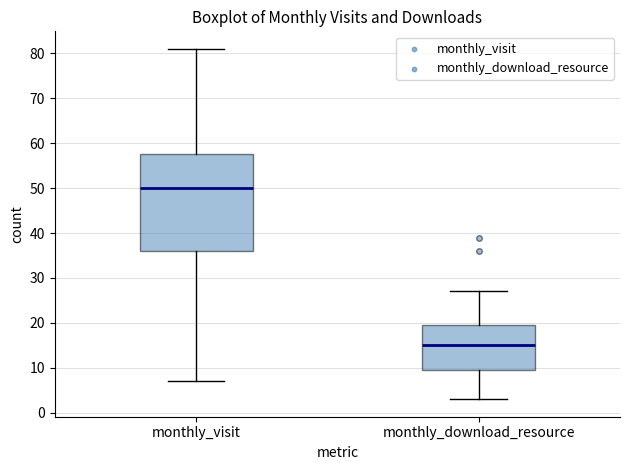

Reading left to right, transcribe this box plot: for each box, give where its median line is, the range the box spans, and where its two whiskers end, as read against the y-axis. The values are not printed on the chart, so give them approximately, as read against the axis.

monthly_visit: median 50, box 36 to 58, whiskers 7 to 81
monthly_download_resource: median 15, box 10 to 20, whiskers 3 to 27